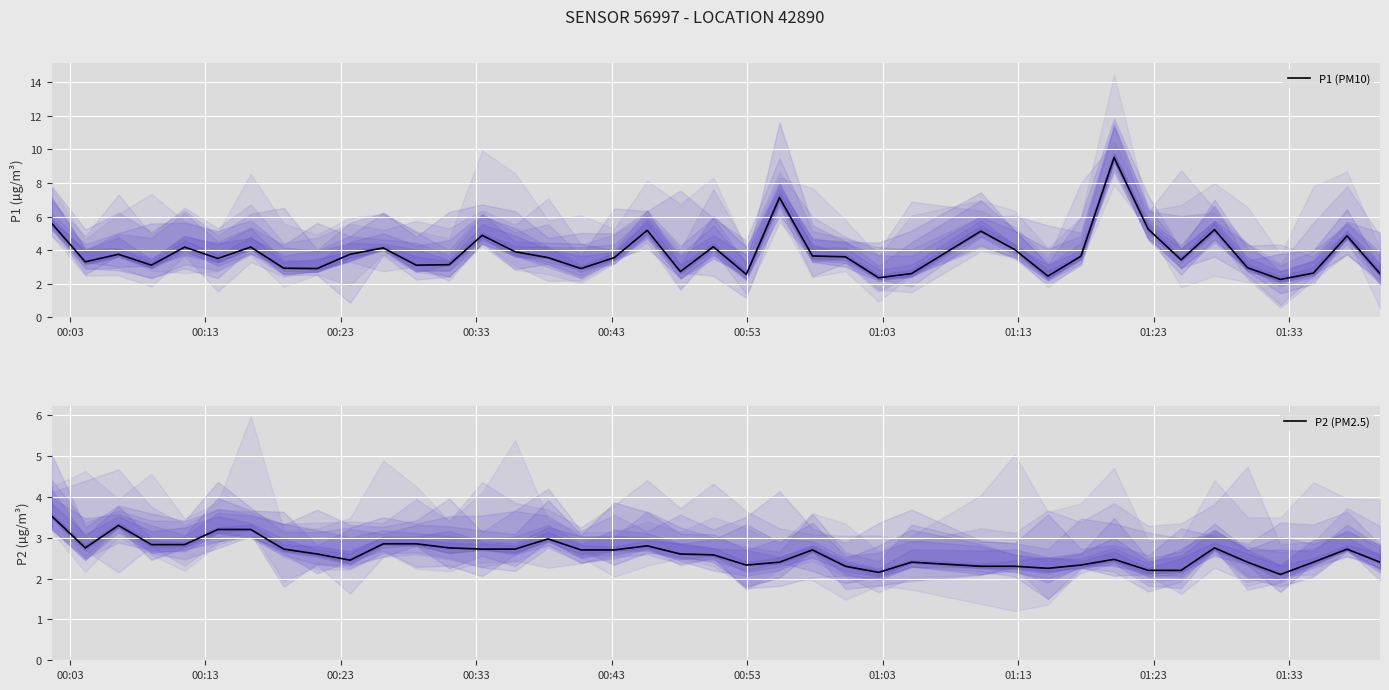

True or false: P2 (PM2.5) and P1 (PM10) intersect in this chart.

False